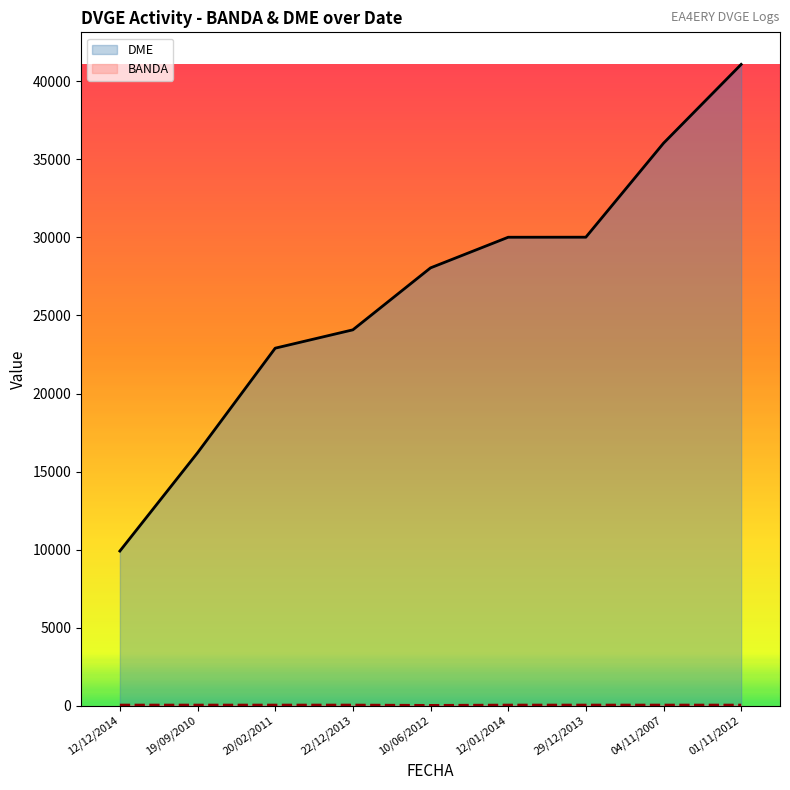

What are all the series names shown in the legend?

DME, BANDA